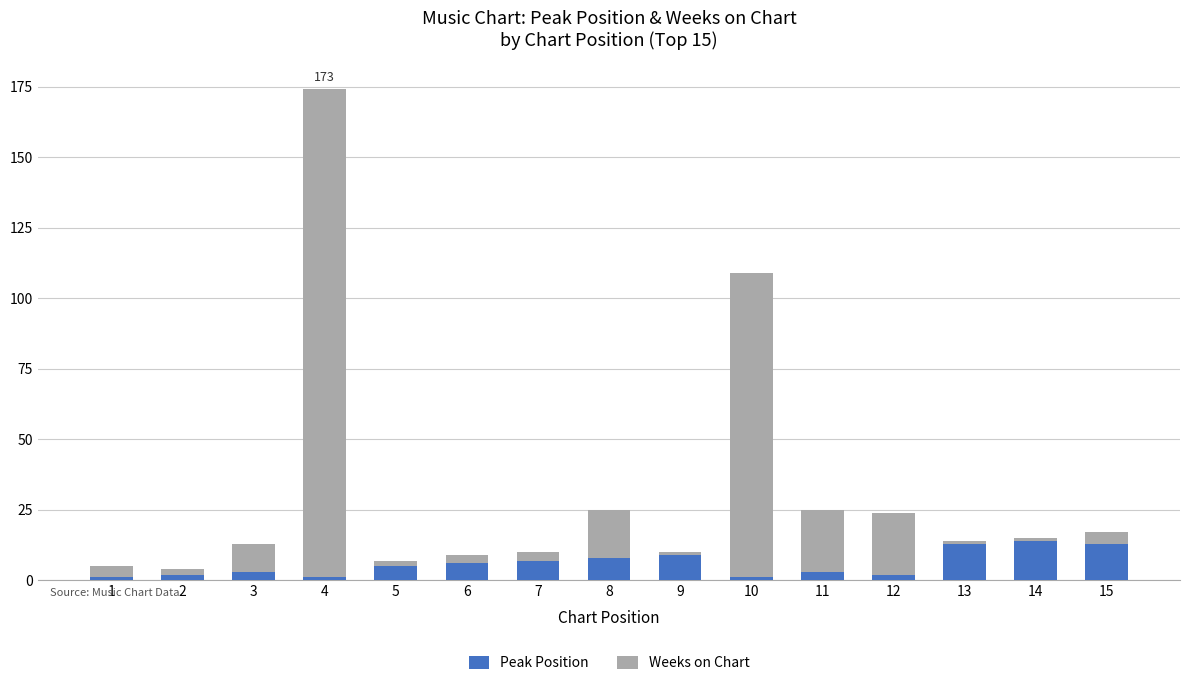

How many bars are there in total?

15